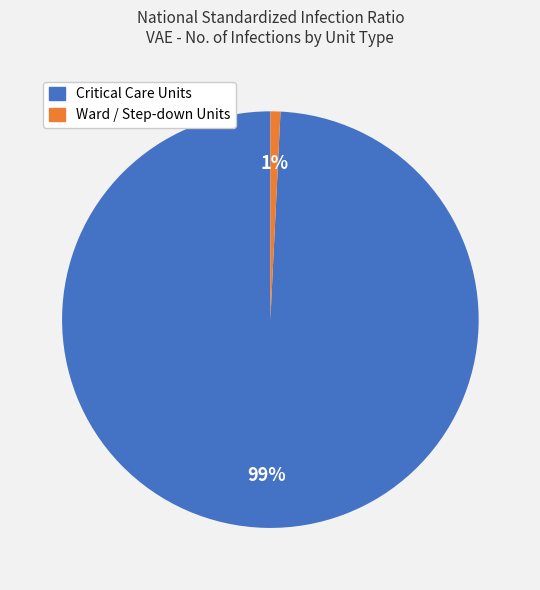

To the nearest percent, what is the difference between the largest and smallest slice percentages?

98%